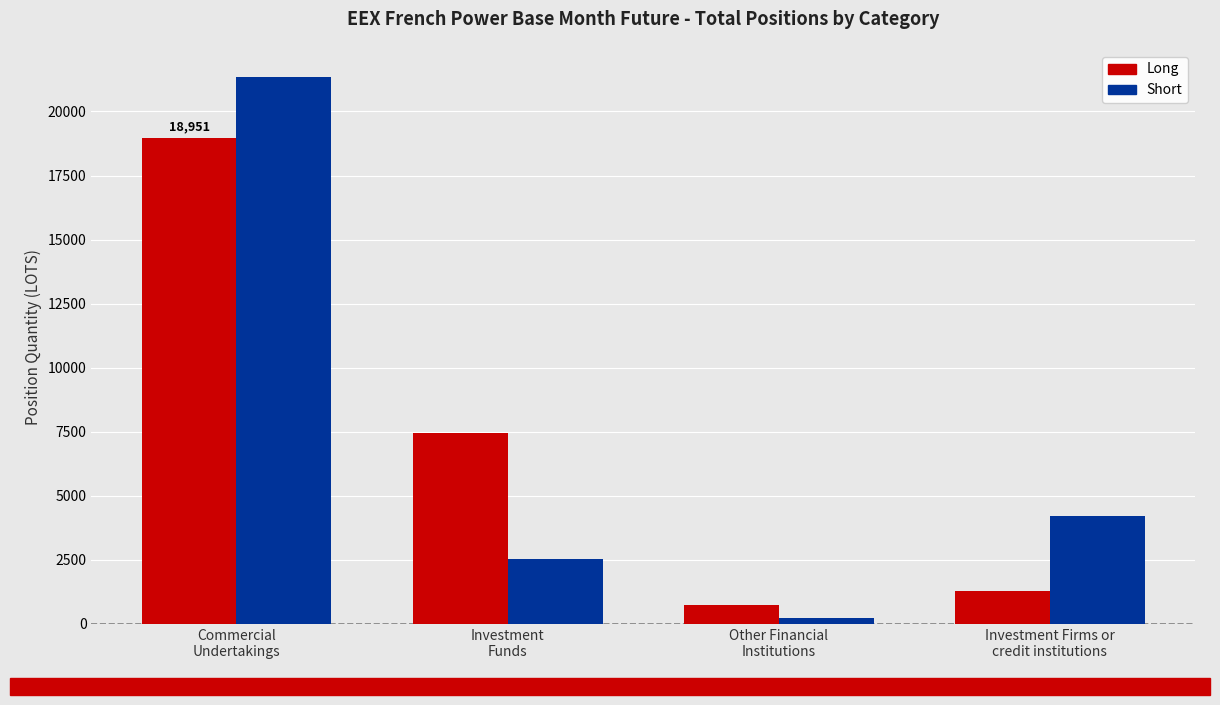

What is the label of the 2nd bar from the right?

Other Financial
Institutions